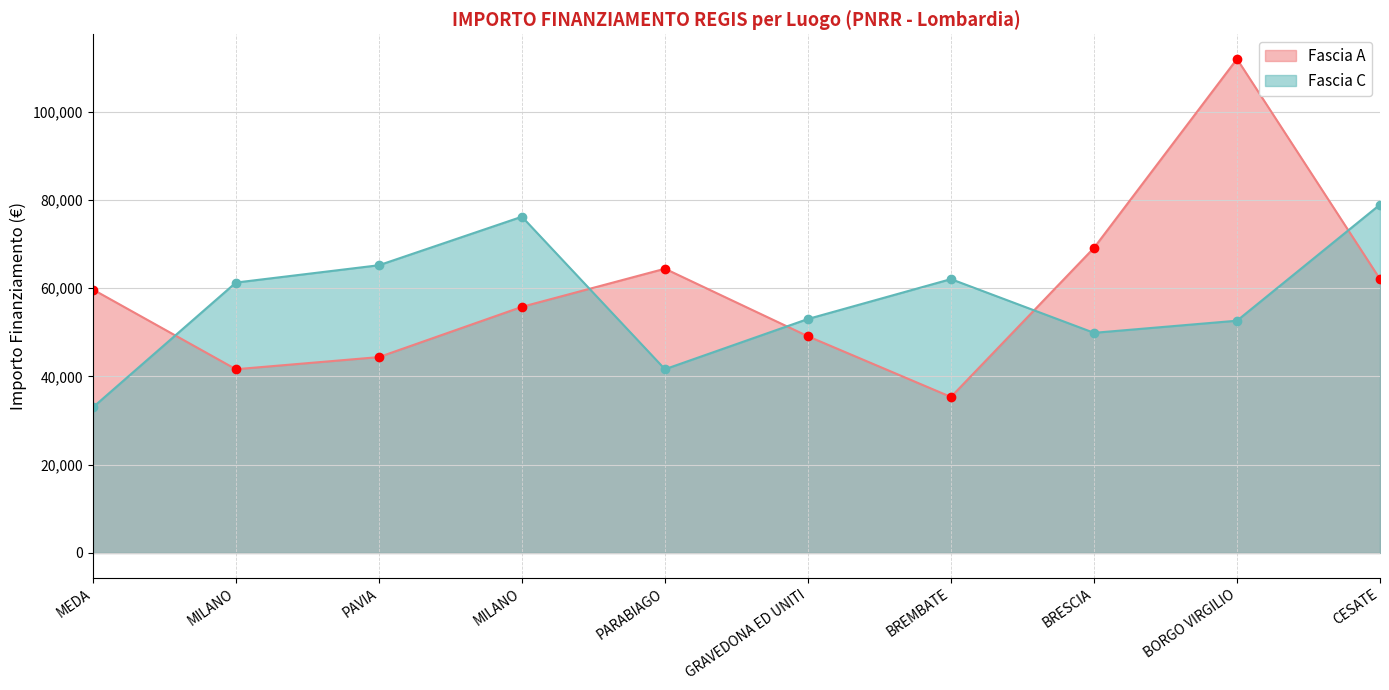

Is the value of Fascia A at MEDA greater than the value of Fascia C at PARABIAGO?

Yes